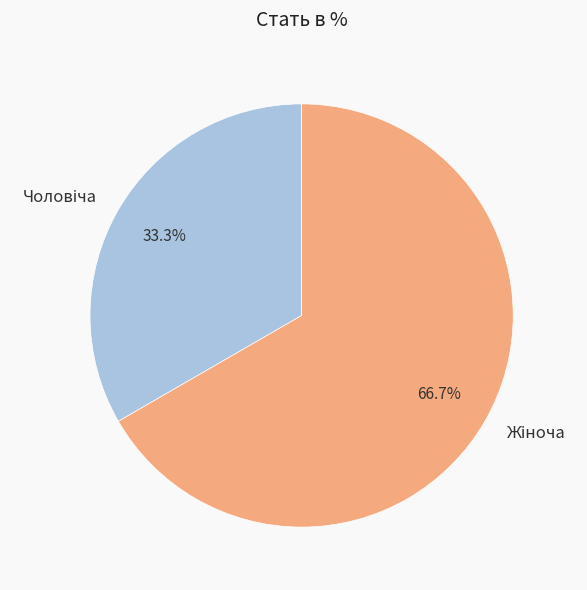

Is there a majority slice in this chart?

Yes